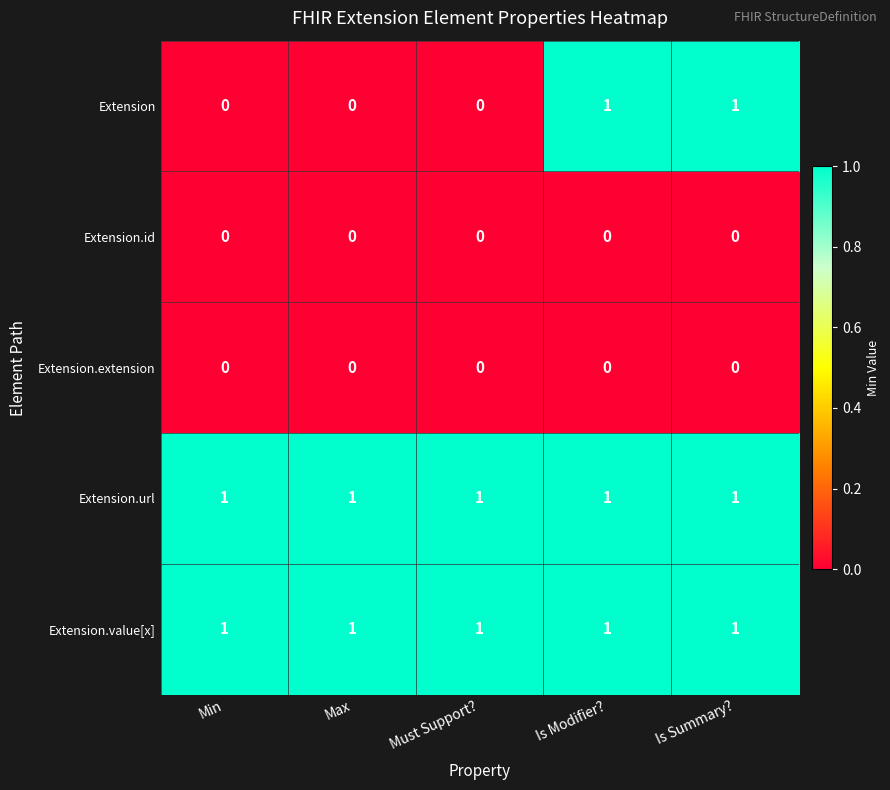

At how many categories does at least one series exceed 0?

5